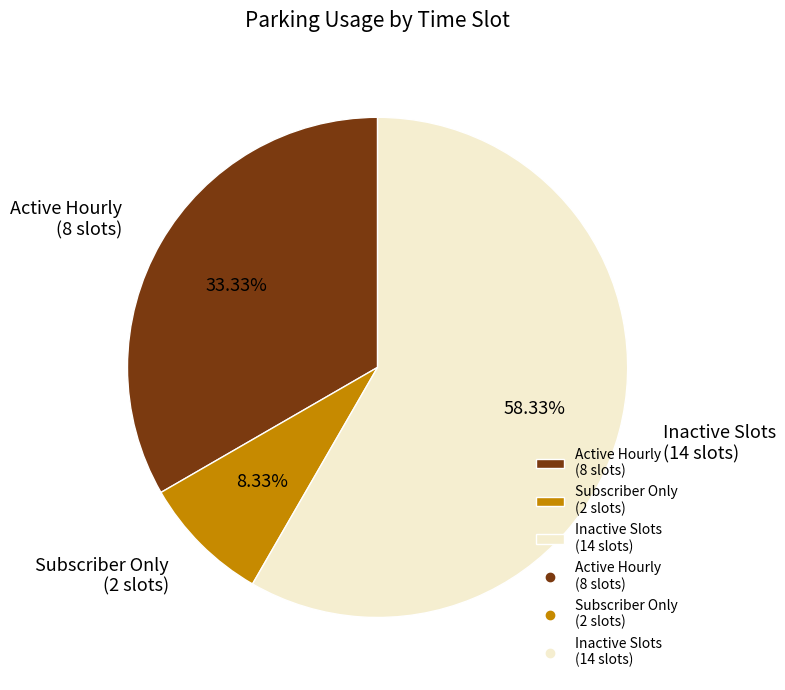

Is there a majority slice in this chart?

Yes